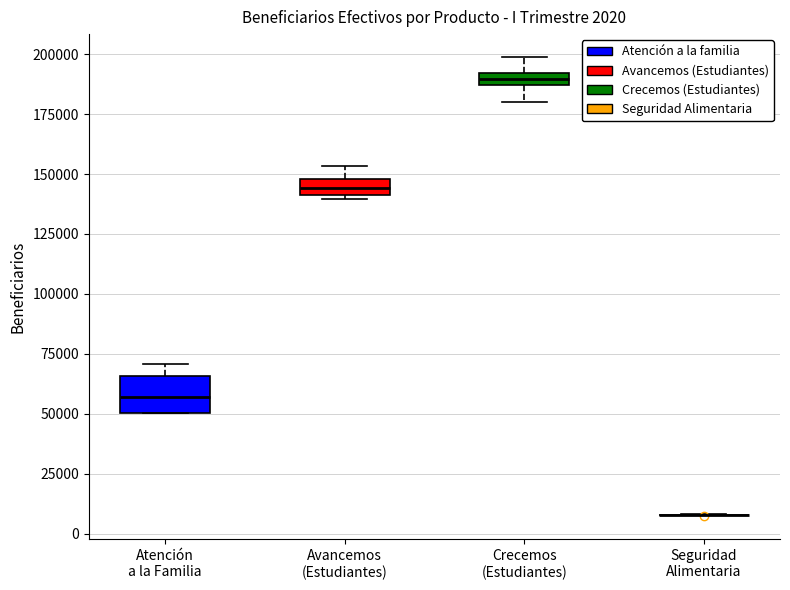

Comparing the boxes themselves (not the whiskers), which one is the tallest?

Atención a la Familia